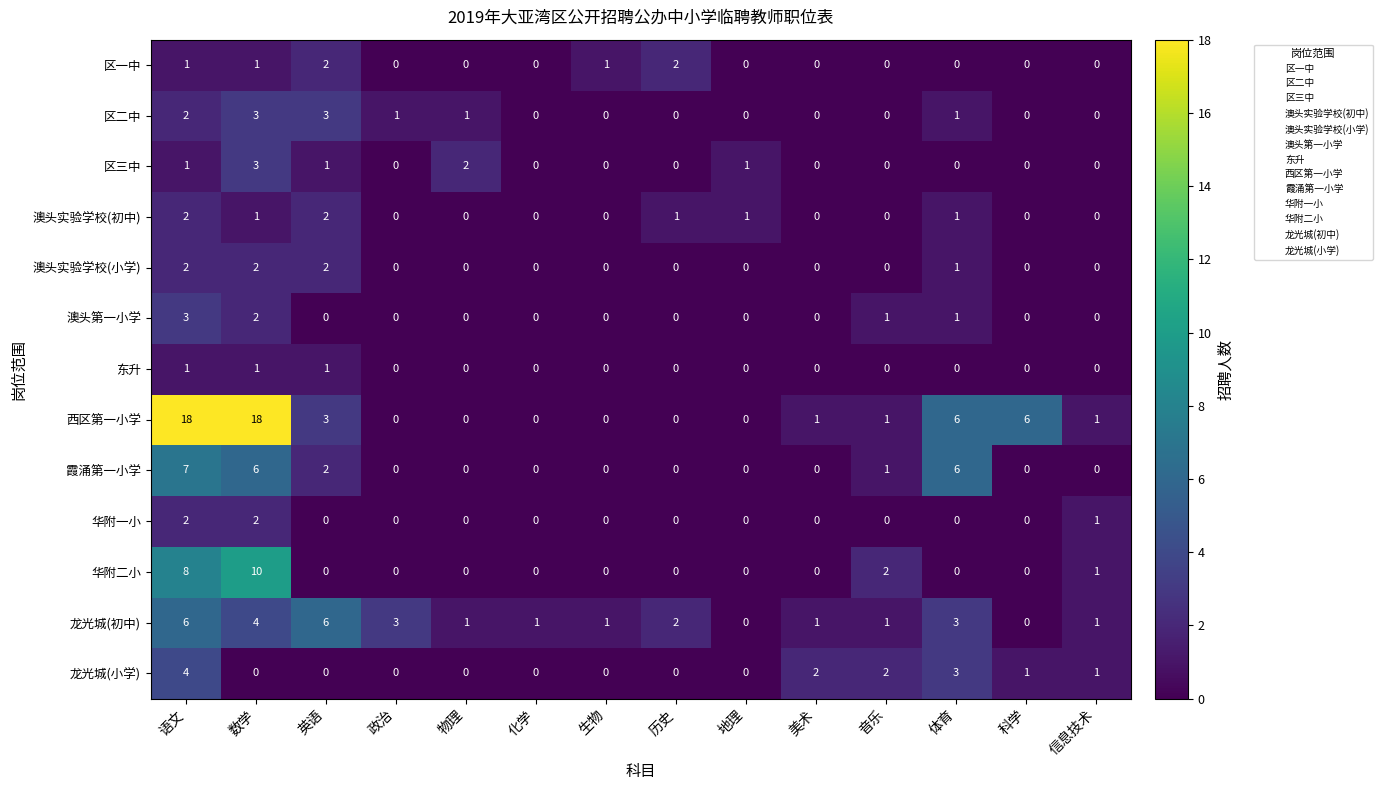

How many data points does each series have?

14